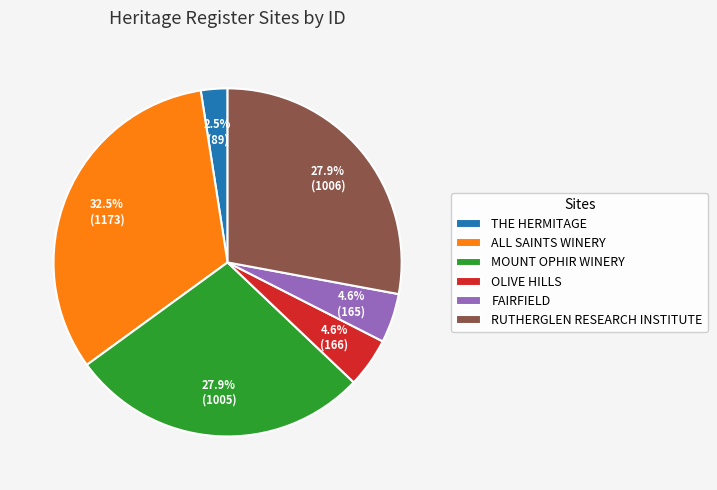

What is the ratio of the value at ALL SAINTS WINERY to the value at OLIVE HILLS?

7.1